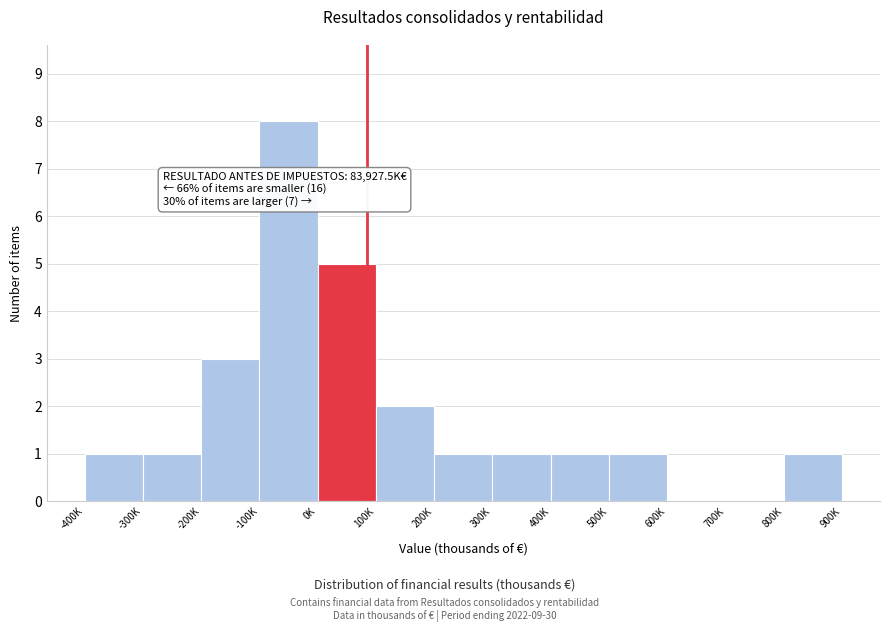

Reading left to right, list all the values displayed in this chart.

-400K=1	-300K=1	-200K=3	-100K=8	0K=5	100K=2	200K=1	300K=1	400K=1	500K=1	600K=0	700K=0	800K=1